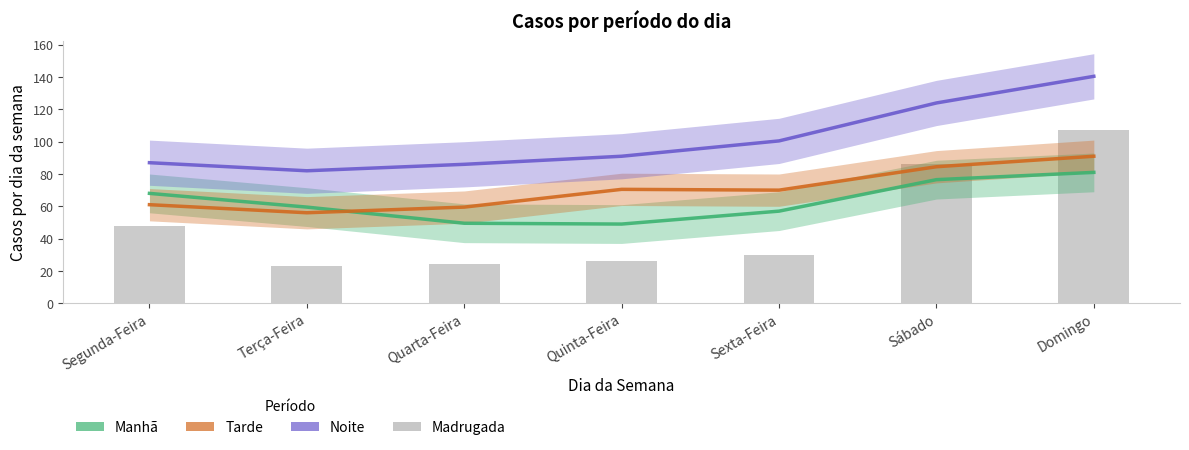

Which series has the largest total across all categories?

Noite